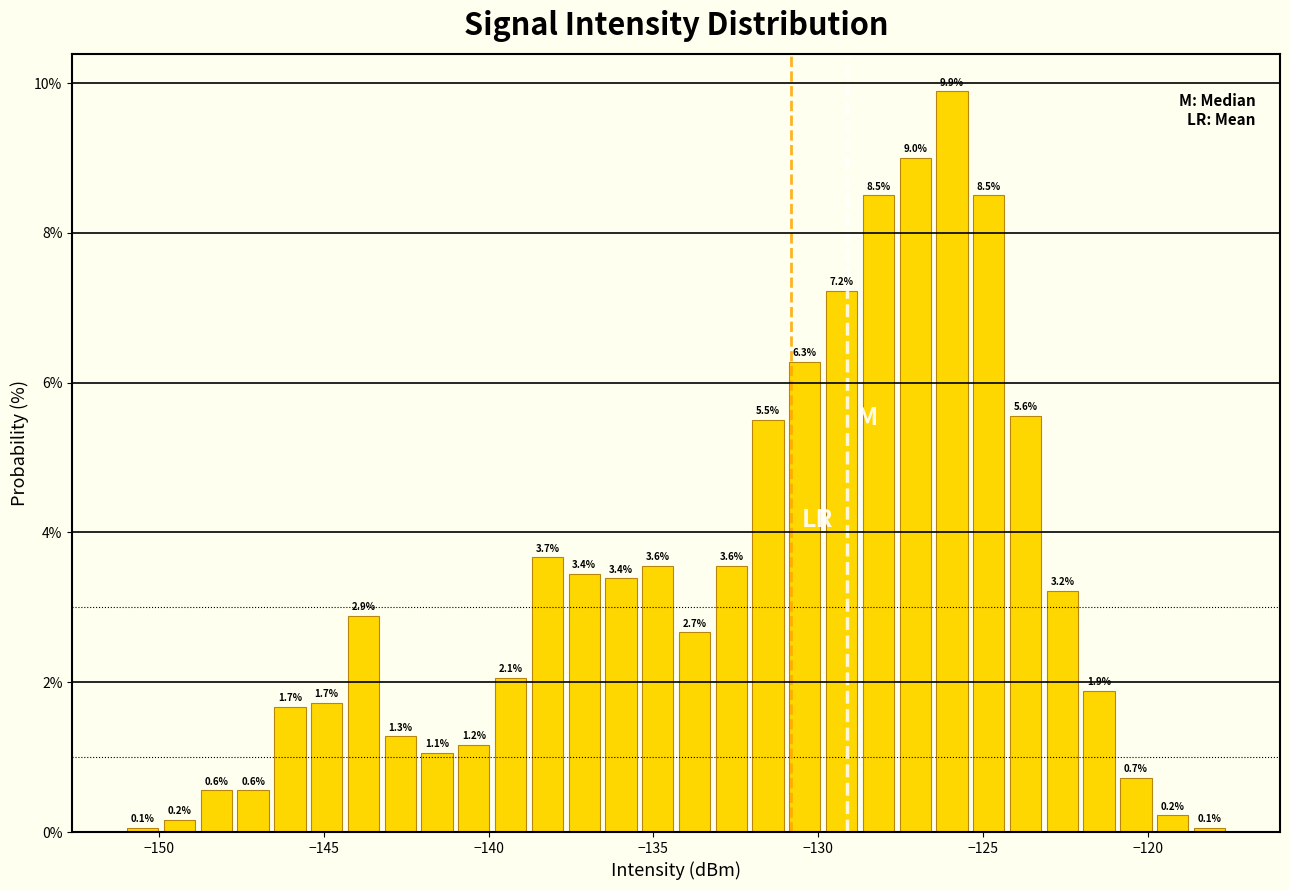

Around what value on the x-axis is the tallest bar? Give the approximate position of its centre, as read against the axis.

-126.0